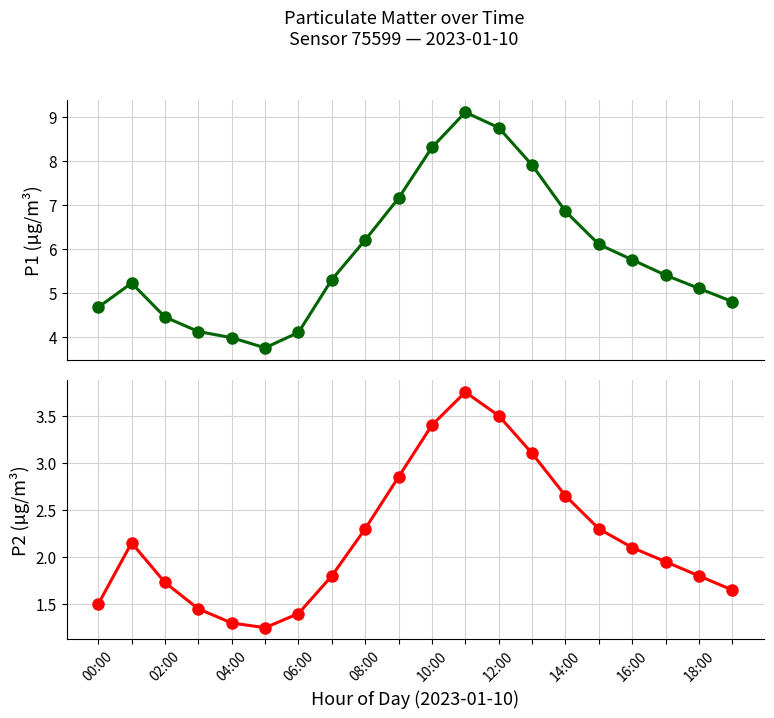

Reading left to right, extract all data points from this chart.

P1: 4.7	5.2	4.5	4.1	4.0	3.8	4.1	5.3	6.2	7.2	8.3	9.1	8.8	7.9	6.8	6.1	5.8	5.4	5.1	4.8
P2: 1.5	2.1	1.7	1.4	1.3	1.2	1.4	1.8	2.3	2.9	3.4	3.8	3.5	3.1	2.6	2.3	2.1	1.9	1.8	1.6